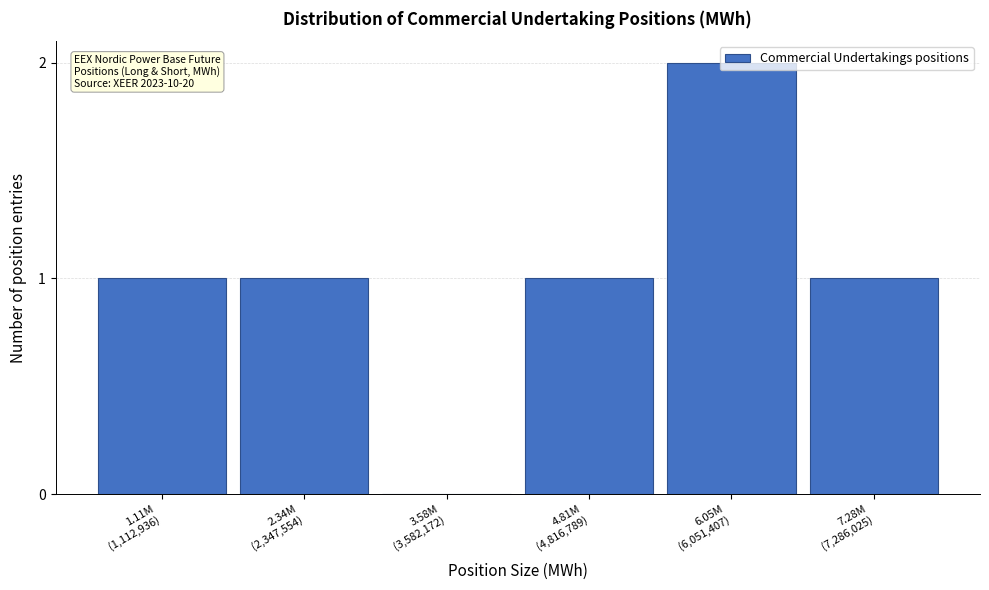

What is the sum of all values?

6